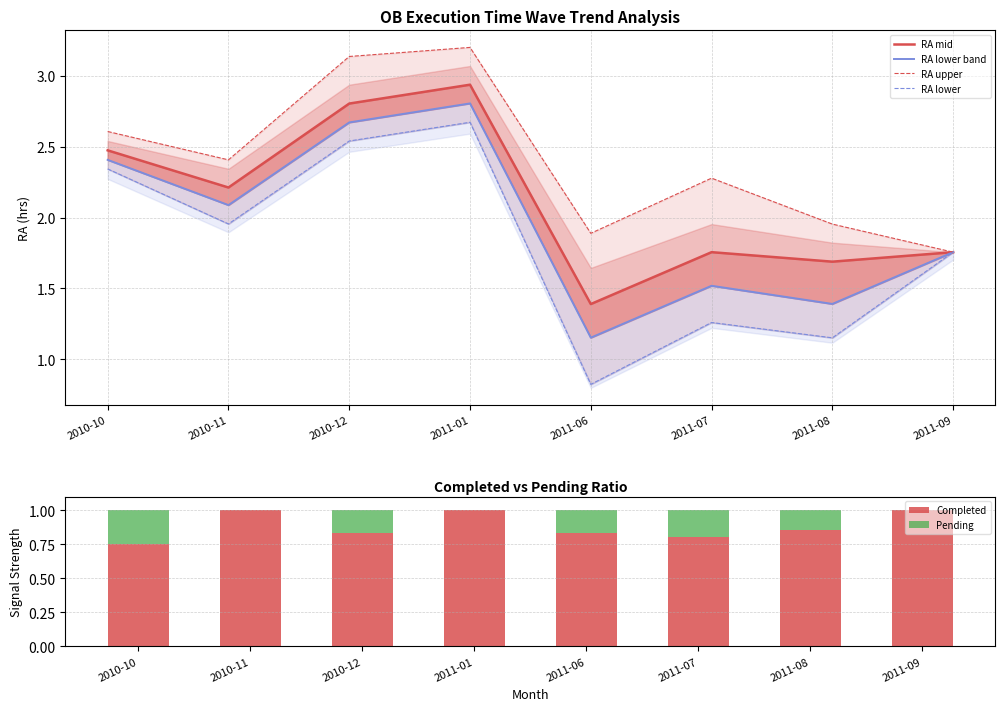

At which label does Completed reach its peak?

2010-11